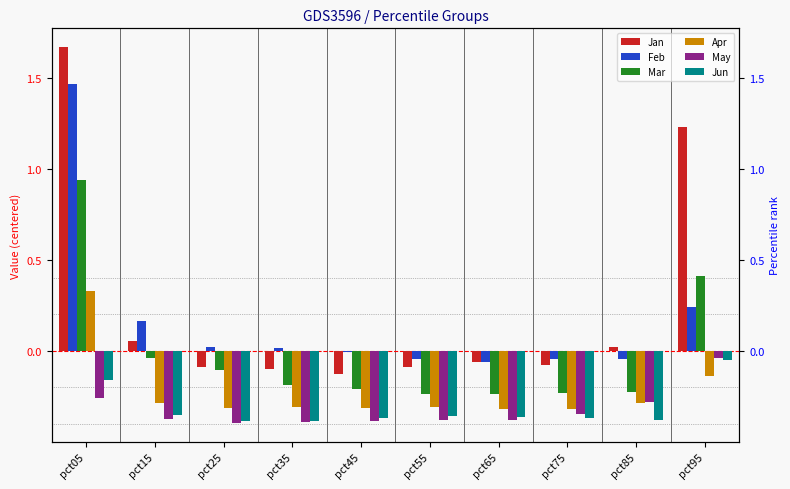

Which label corresponds to the largest value in the chart?

pct05